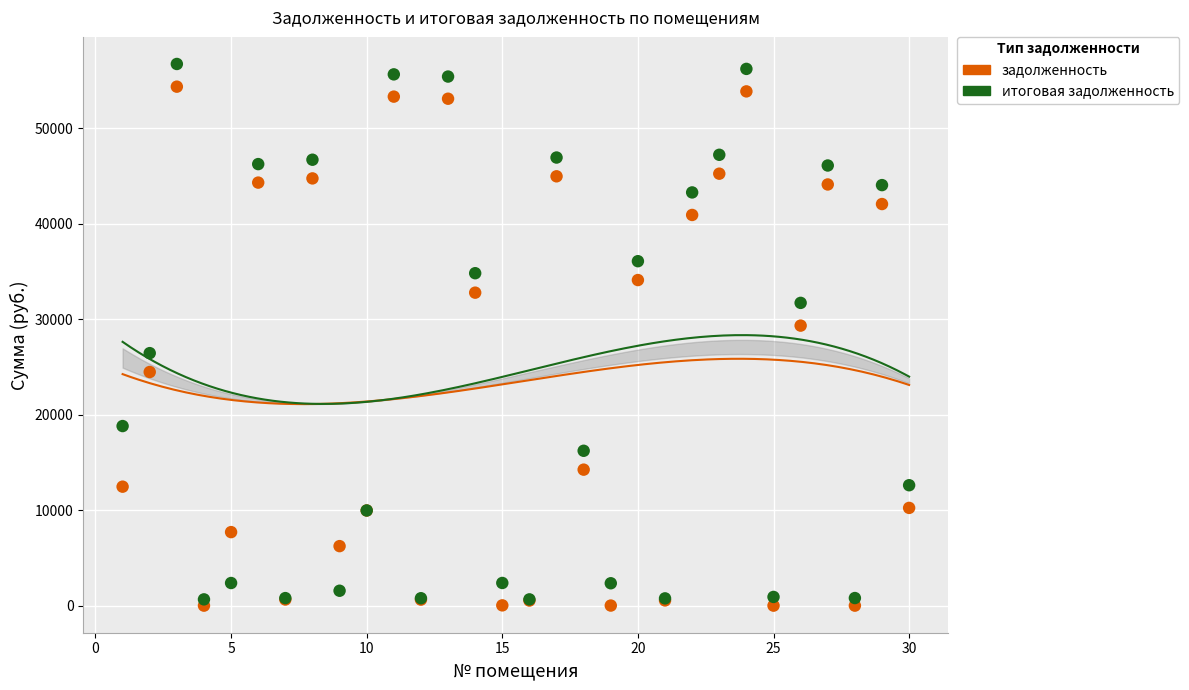

What are all the series names shown in the legend?

задолженность, итоговая задолженность